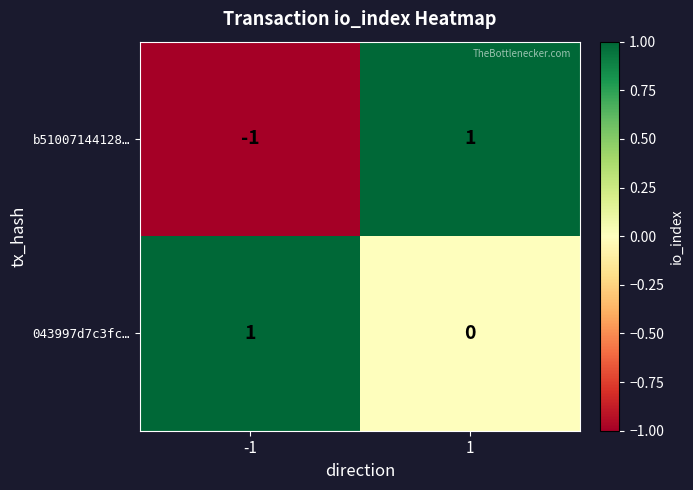

Which label corresponds to the smallest value in the chart?

-1